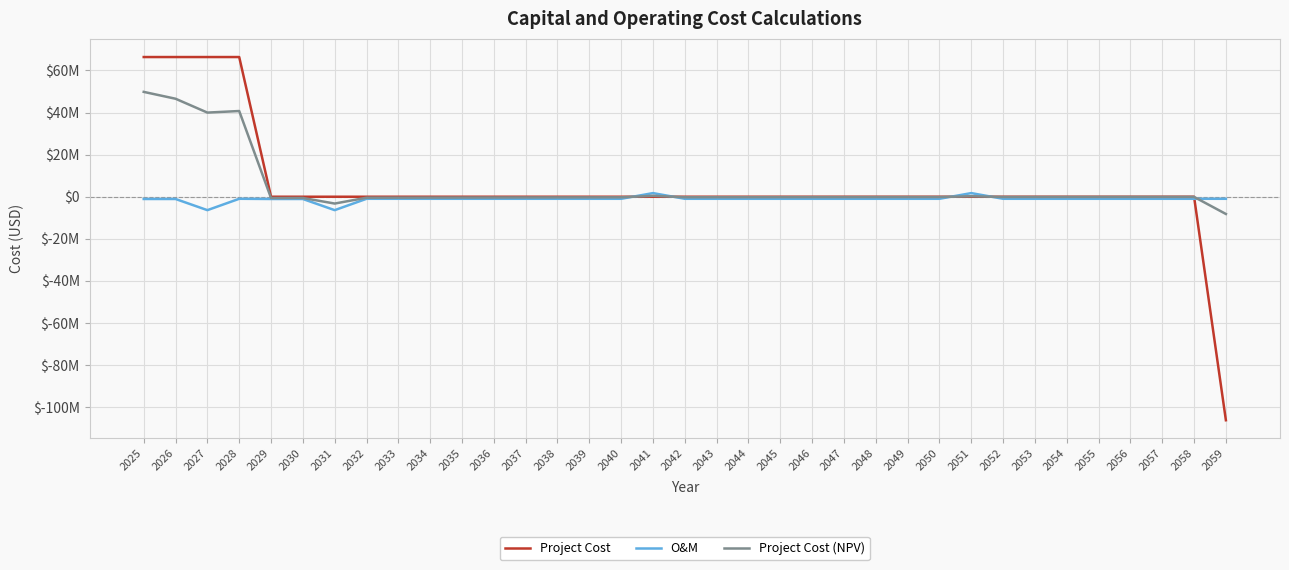

True or false: O&M has more than 1 points higher than both neighbors.

True